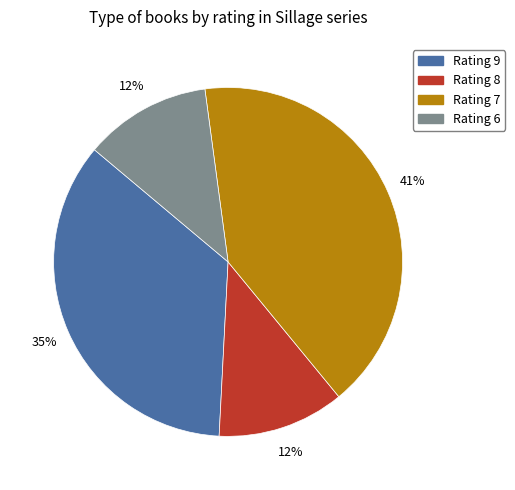

What is the ratio of the value at Rating 6 to the value at Rating 7?

0.3